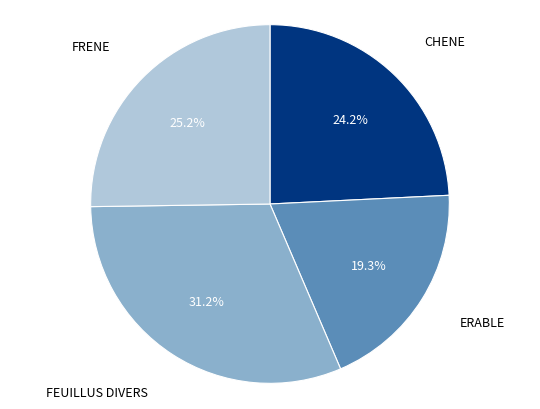

The FRENE slice represents 25% of the pie. True or false?

True